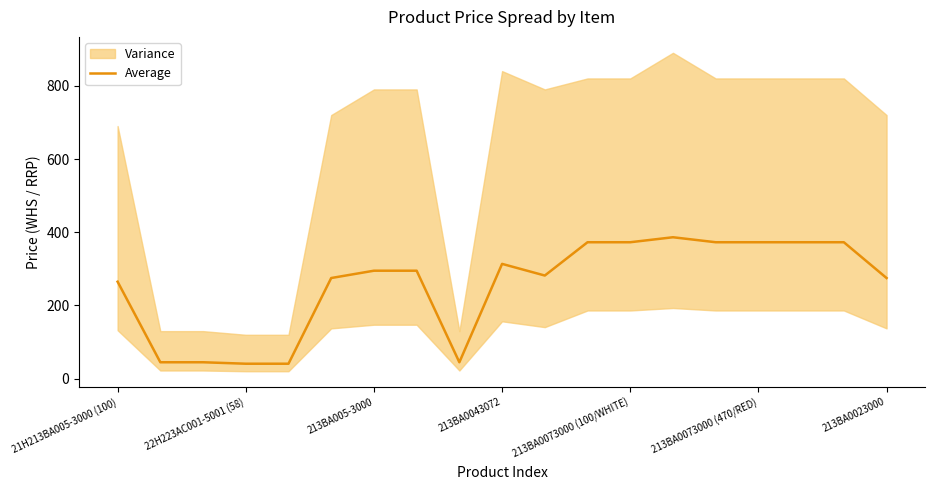

What is the difference between the maximum and minimum values?

345.4